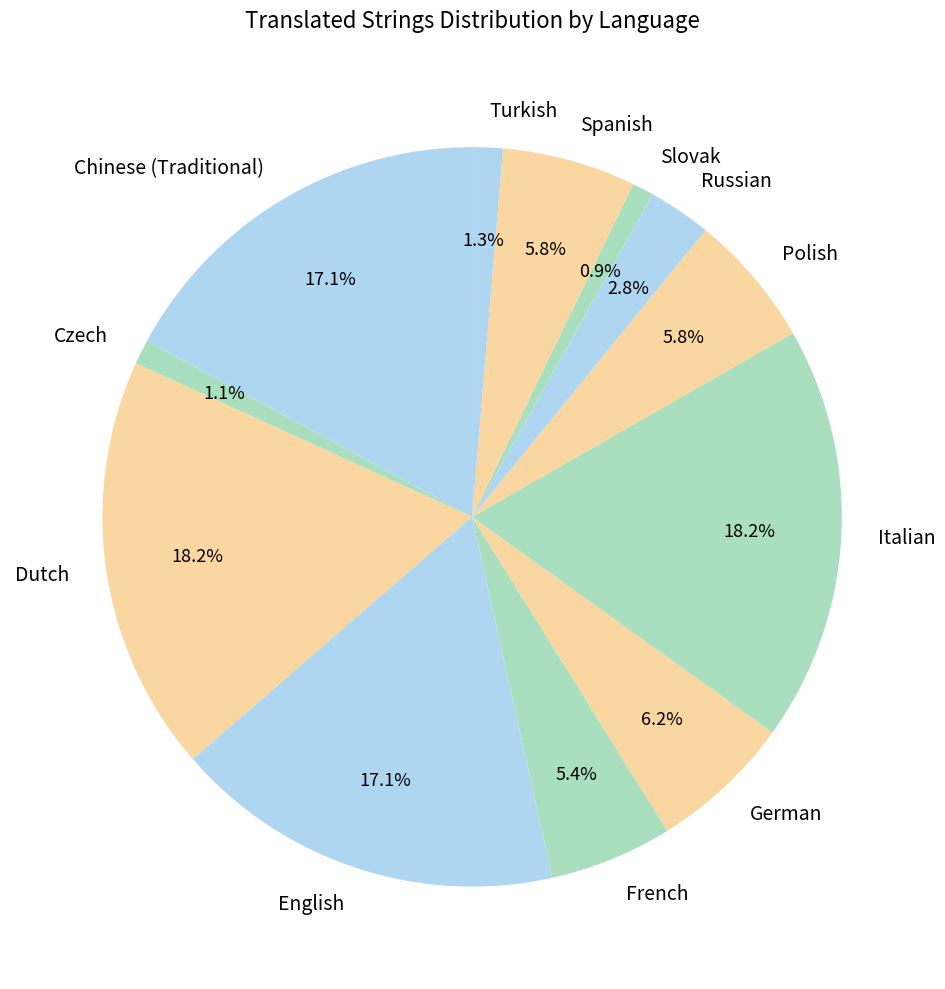

Does Chinese (Traditional) account for over 50% of the chart?

No